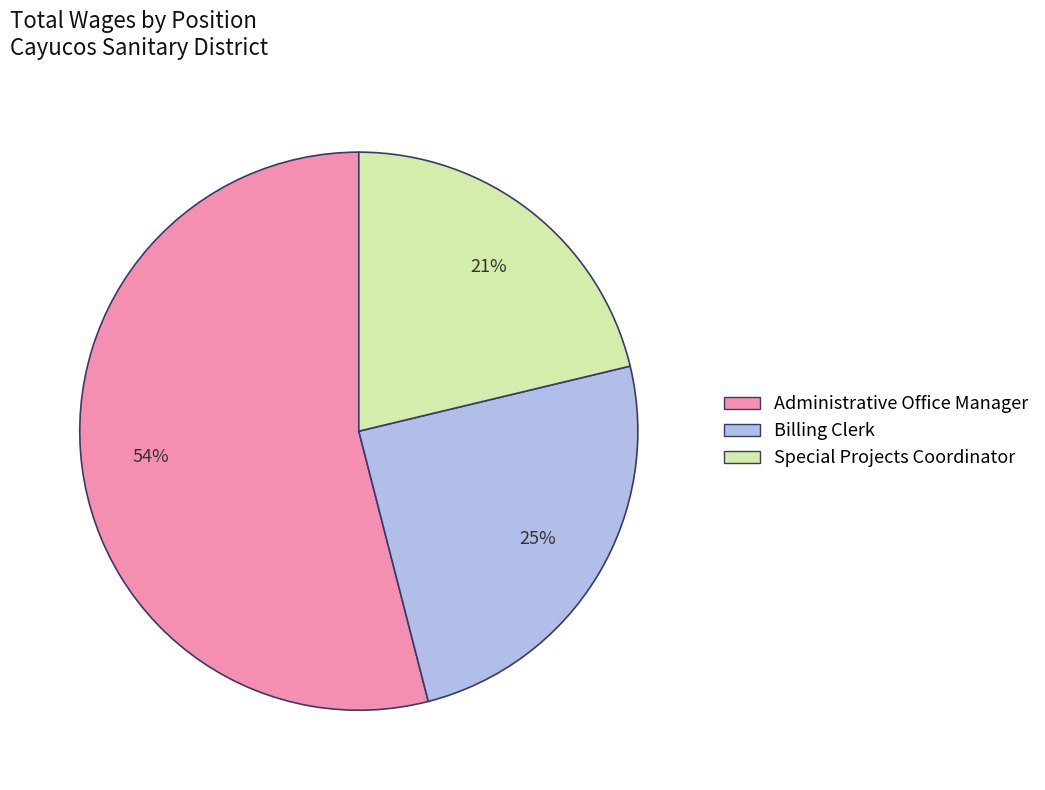

Is the sum of Administrative Office Manager and Billing Clerk greater than half?

Yes